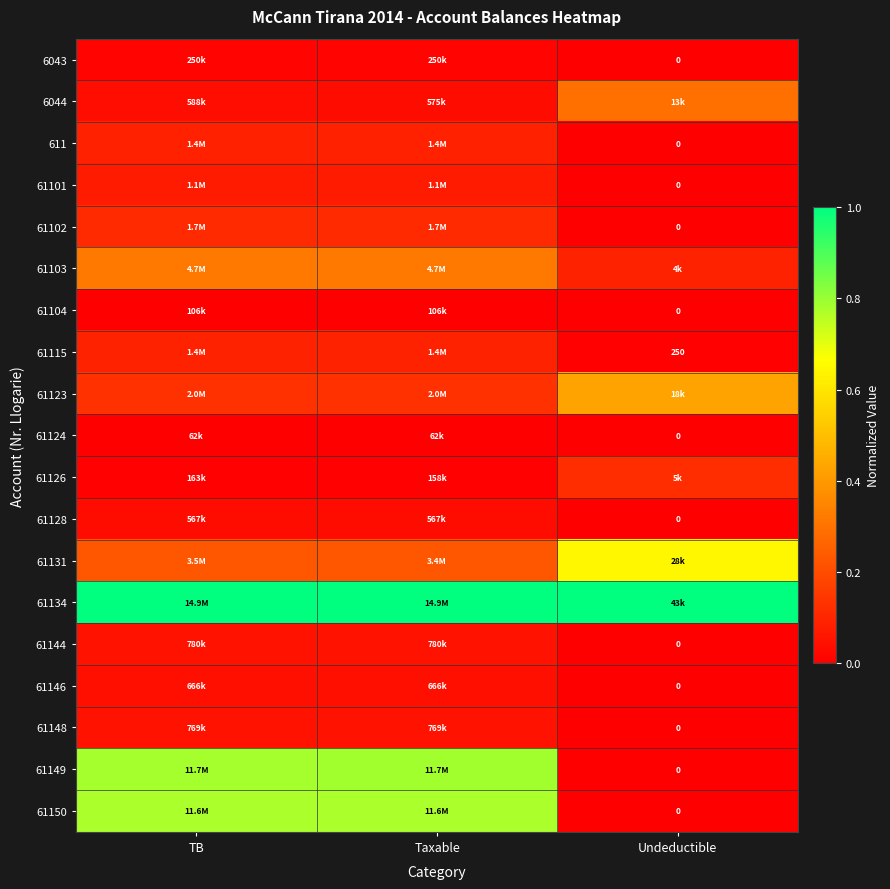

Which has a higher value, Taxable or Undeductible?

Taxable